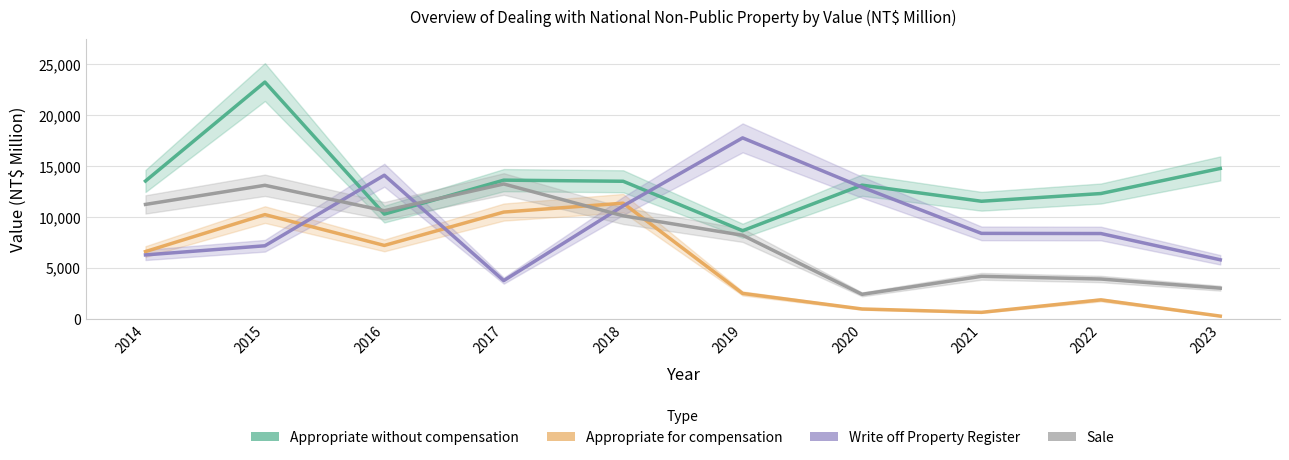

At 2014, list the series in order from largest to smallest.

Appropriate without compensation, Sale, Appropriate for compensation, Write off Property Register